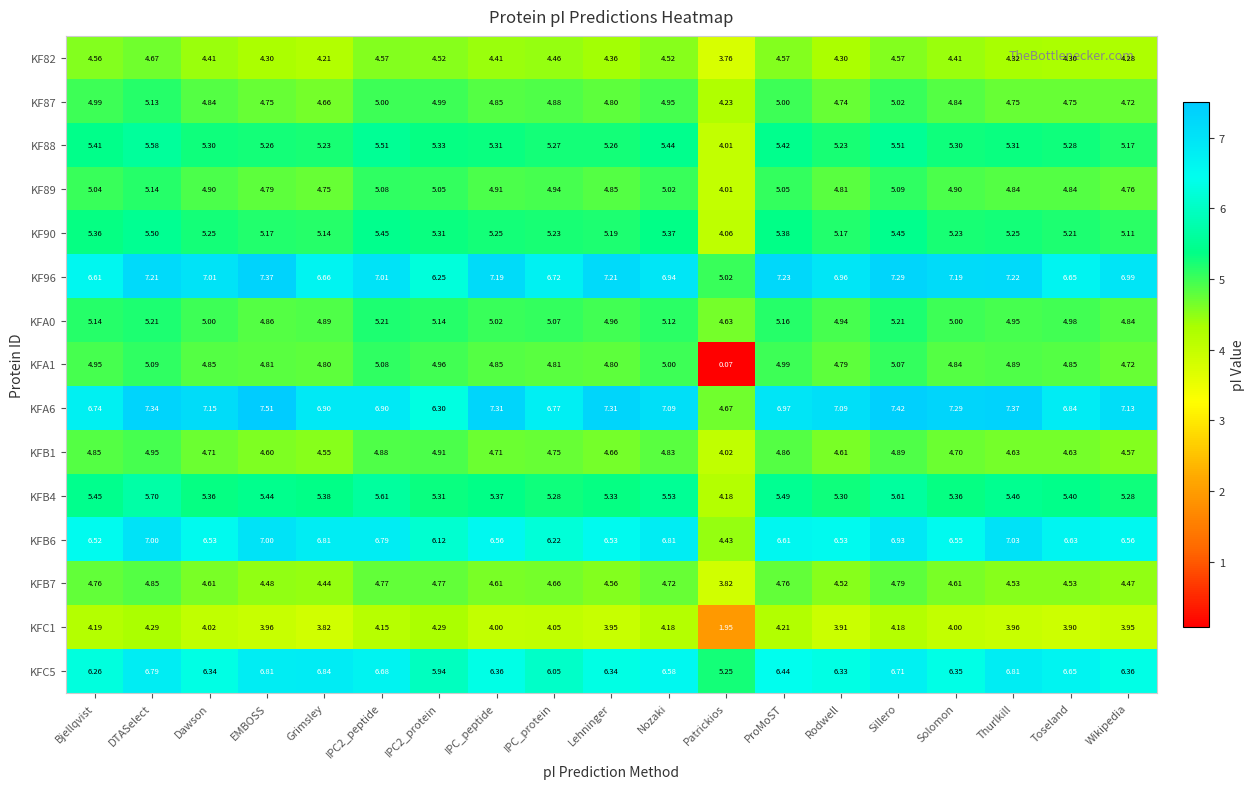

Which series changed the most between Dawson and Wikipedia?

KFA0